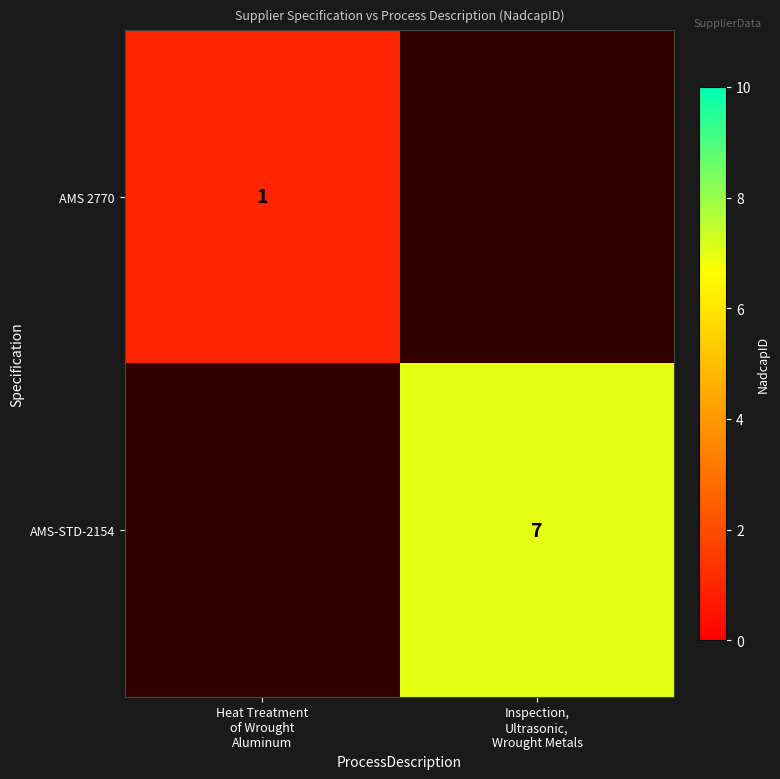

Which category has the lowest value in the AMS 2770 series?

Heat Treatment of Wrought Aluminum